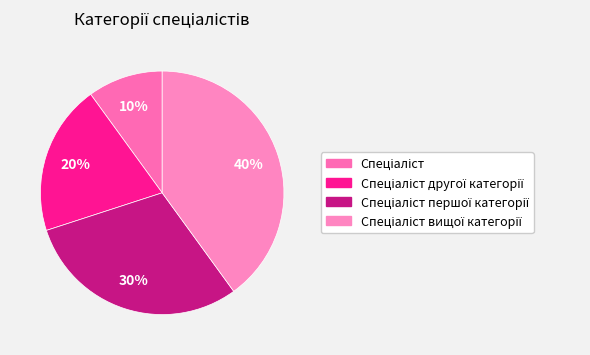

Count the number of slices in the pie.

4